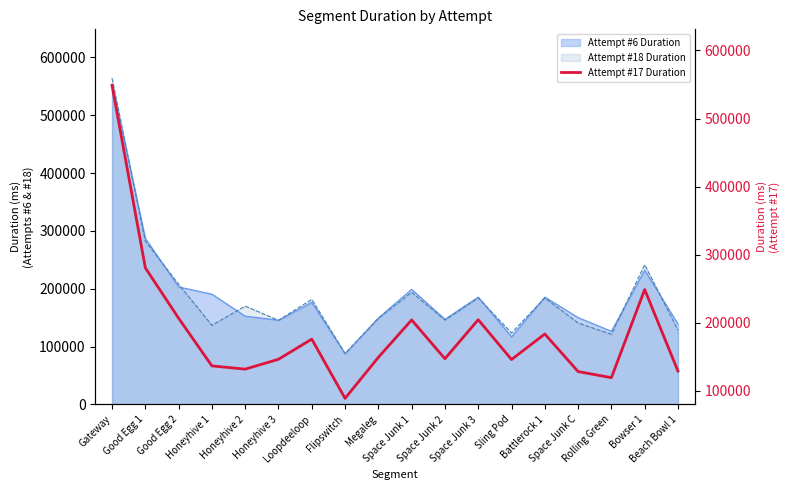

How many points are higher than both their immediate neighbors (excluding endpoints)?

5